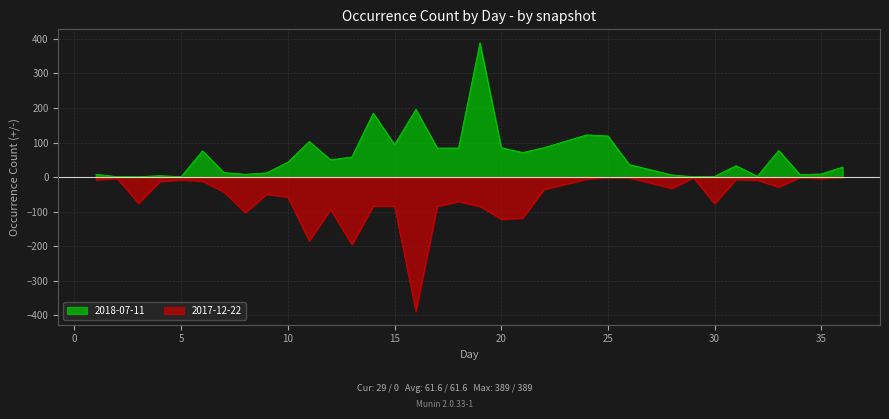

What is the greatest value displayed?

389